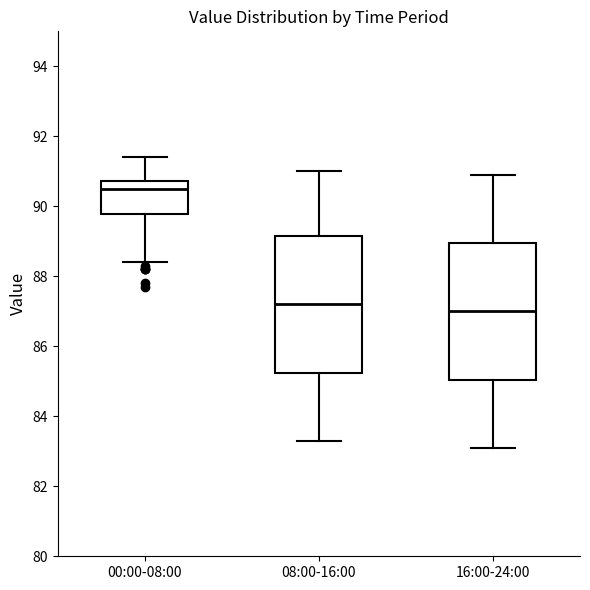

Reading left to right, transcribe this box plot: for each box, give where its median line is, the range the box spans, and where its two whiskers end, as read against the y-axis. The values are not printed on the chart, so give them approximately, as read against the axis.

00:00-08:00: median 90.6, box 89.8 to 90.8, whiskers 88.4 to 91.4
08:00-16:00: median 87.2, box 85.2 to 89.2, whiskers 83.4 to 91.0
16:00-24:00: median 87.0, box 85.0 to 89.0, whiskers 83.2 to 91.0